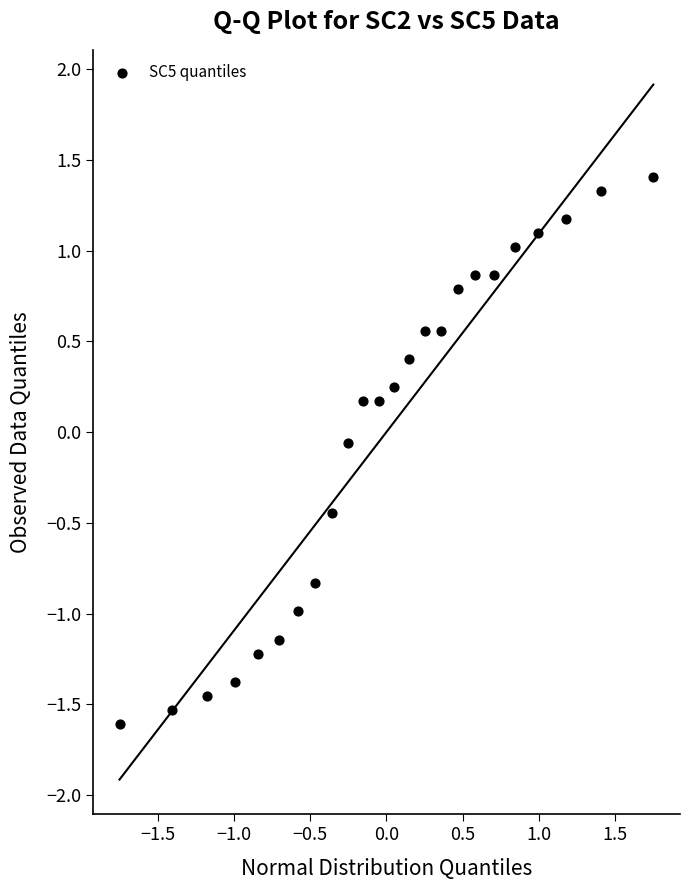

What is the range of X values (max minus min)?

3.5